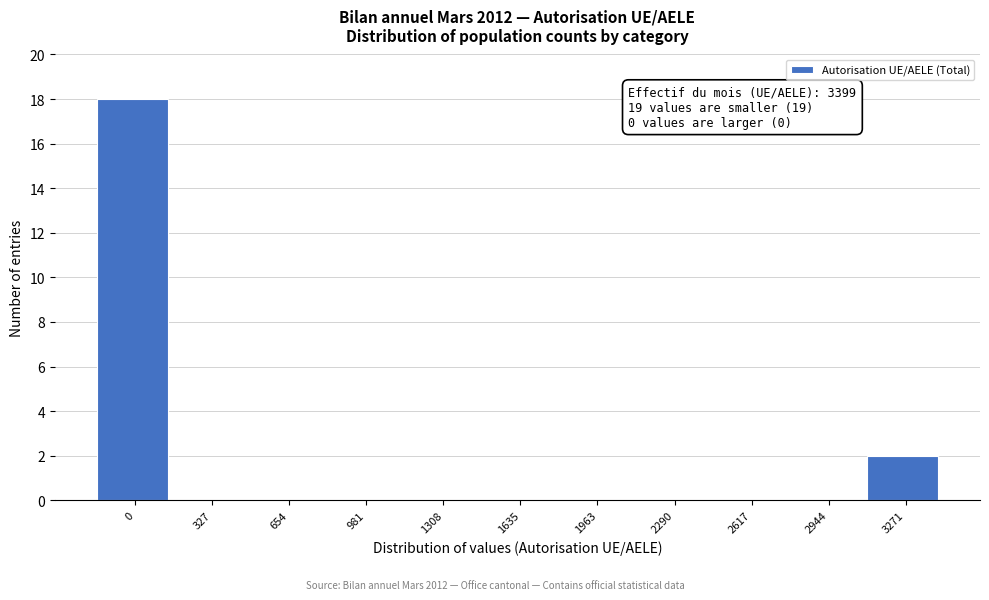

Reading left to right, transcribe all the data shown in this chart.

0=18	327=0	654=0	981=0	1308=0	1635=0	1963=0	2290=0	2617=0	2944=0	3271=2